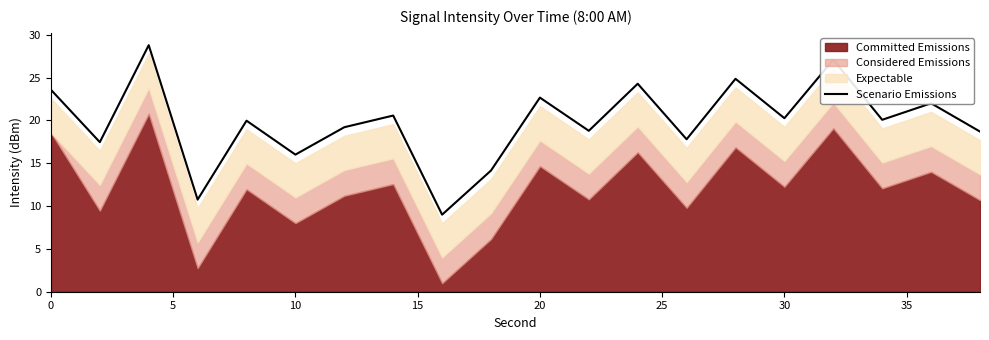

What is the maximum value for Scenario Emissions?

28.8